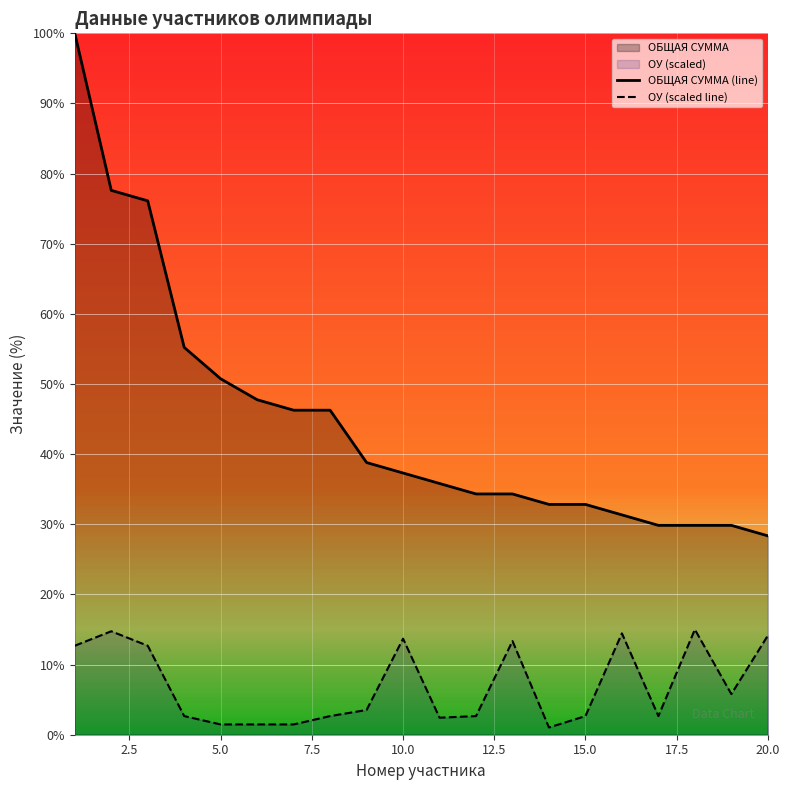

At 10.0, list the series in order from largest to smallest.

ОБЩАЯ СУММА (line), ОУ (scaled line)